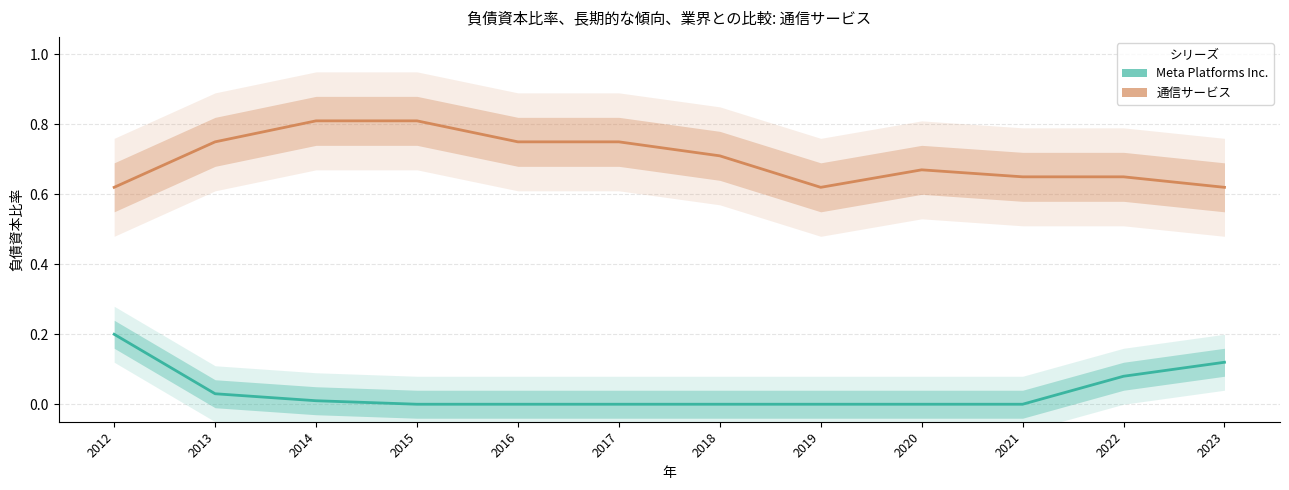

What is the value of the 通信サービス point at the 5th from the left?

0.8